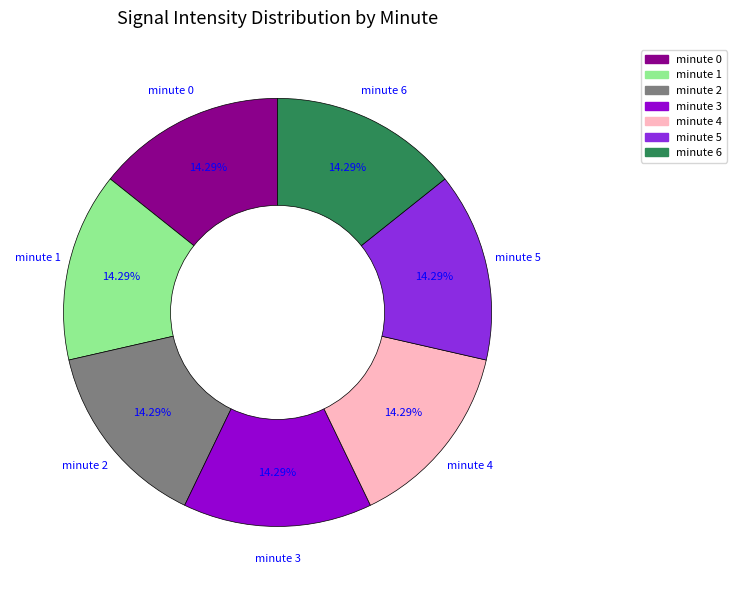

Is the sum of minute 1 and minute 6 greater than half?

No